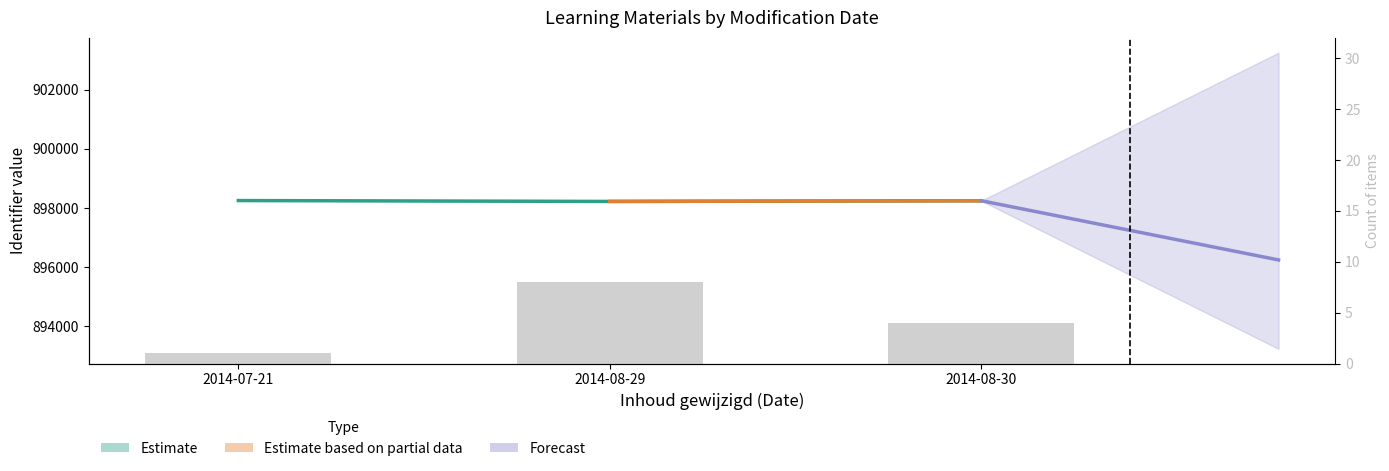

List the labels in order of value, smallest first.

2014-07-21, 2014-08-30, 2014-08-29